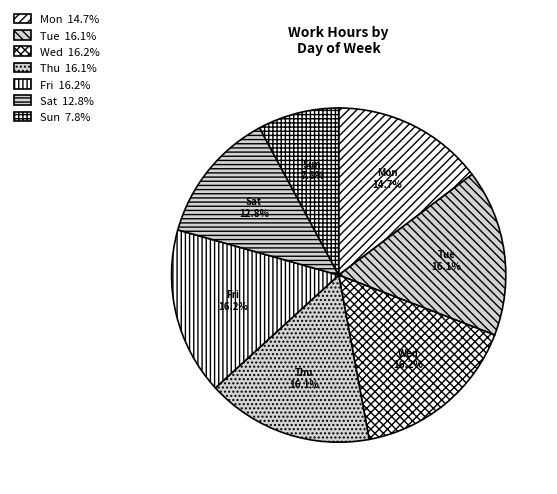

Does Thu account for over 50% of the chart?

No